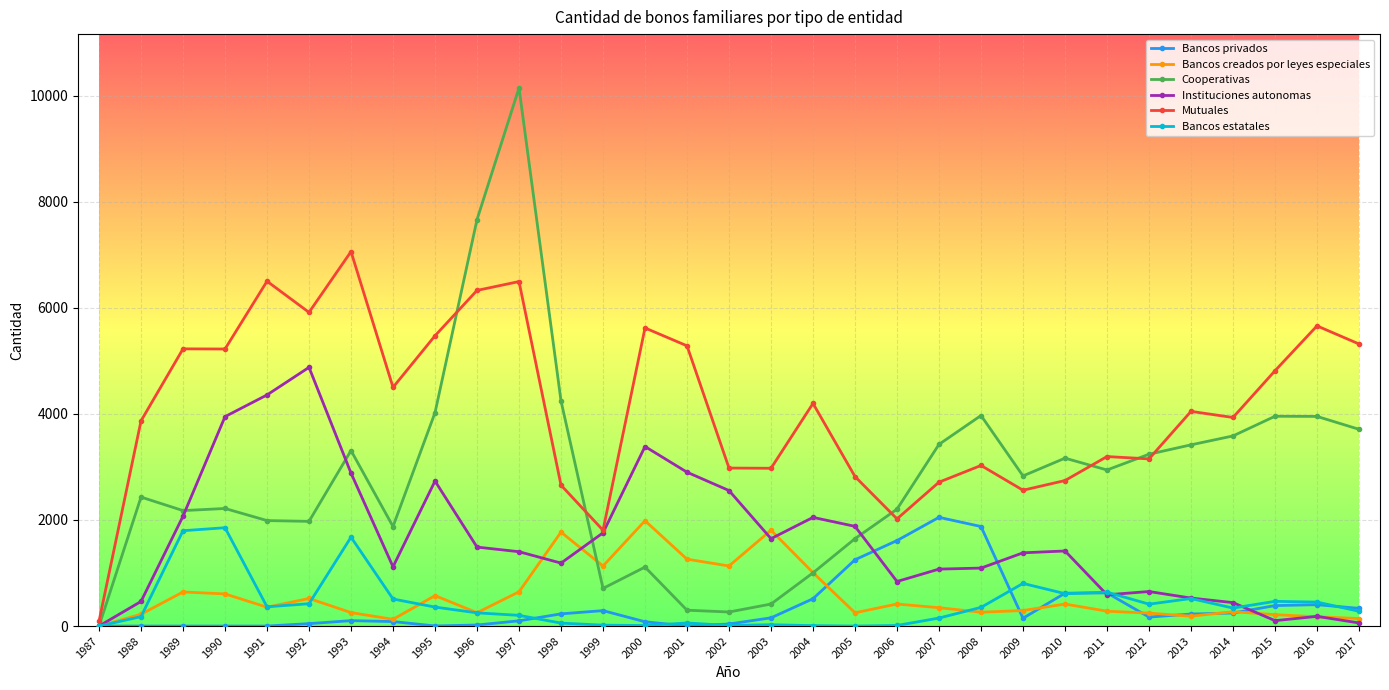

Is the value of Mutuales at 2004 greater than the value of Bancos estatales at 2005?

Yes